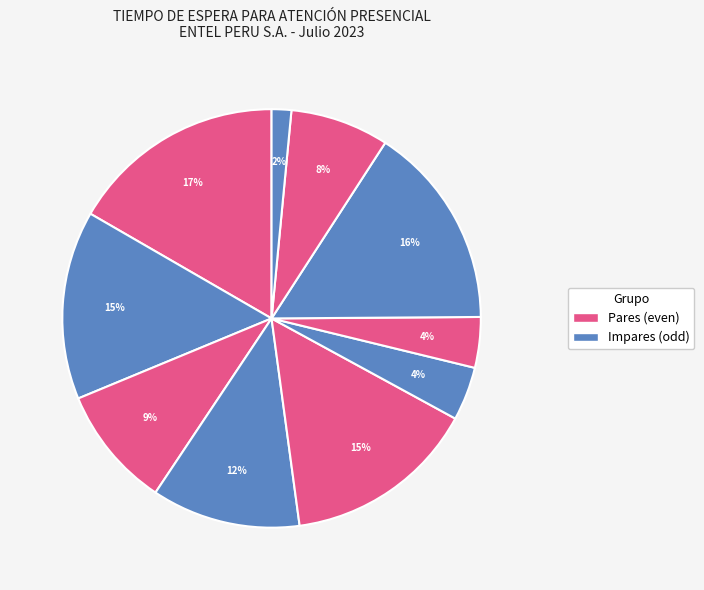

How many segments does this pie chart have?

10